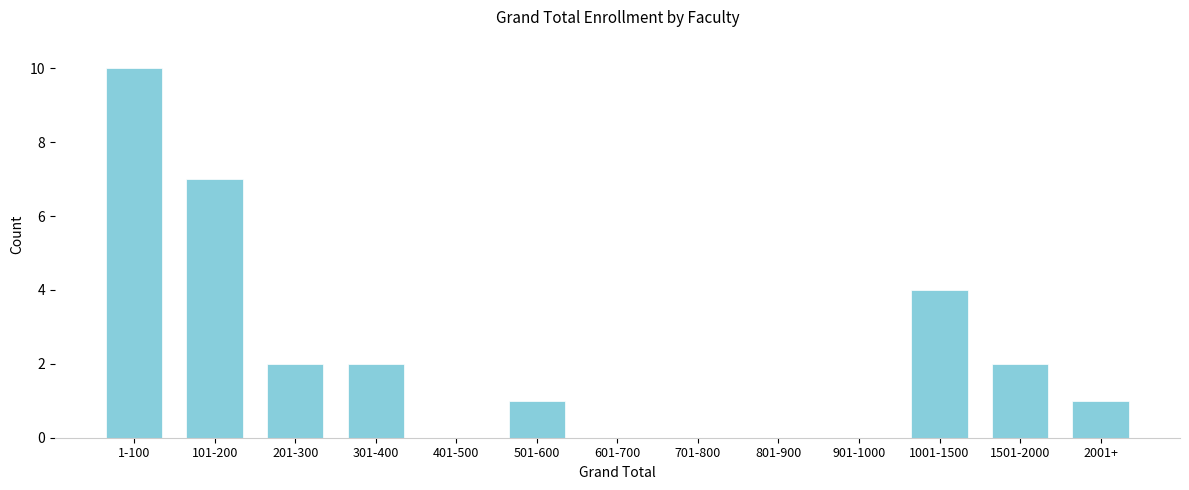

Reading left to right, extract all data points from this chart.

1-100=10	101-200=7	201-300=2	301-400=2	401-500=0	501-600=1	601-700=0	701-800=0	801-900=0	901-1000=0	1001-1500=4	1501-2000=2	2001+=1